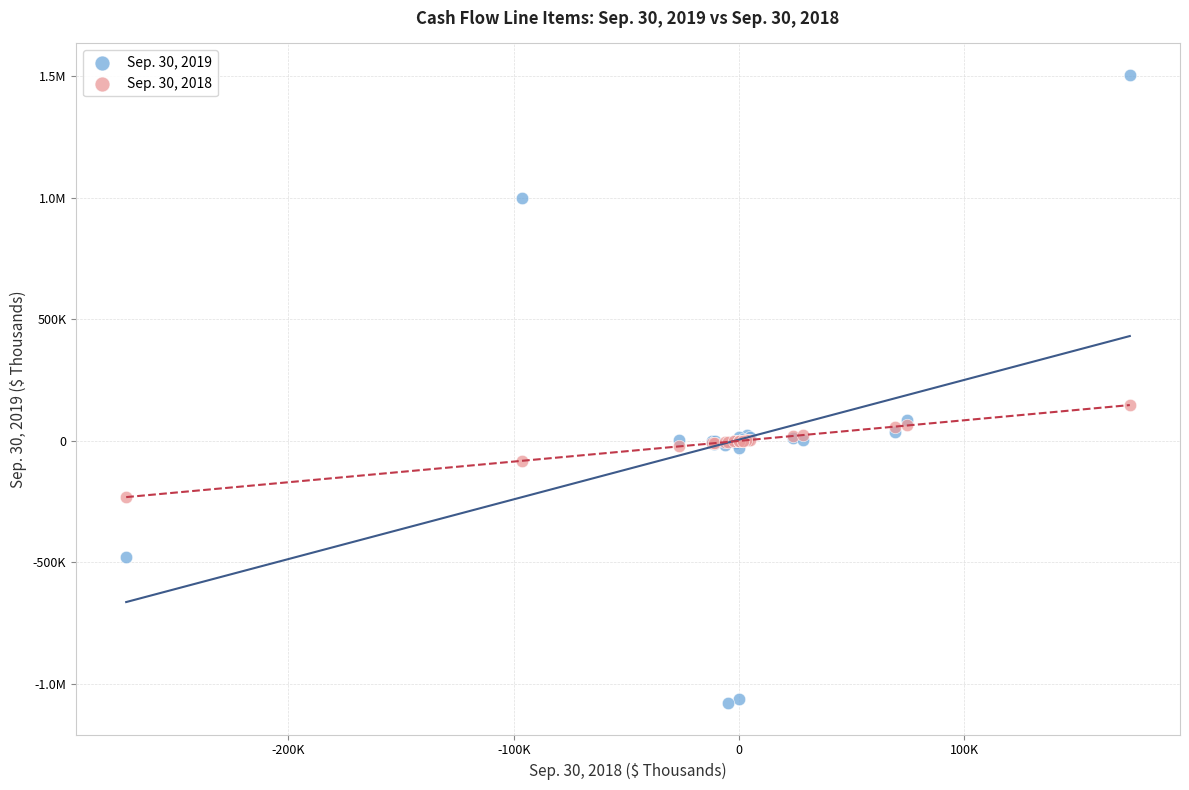

What are all the series names shown in the legend?

Sep. 30, 2019, Sep. 30, 2018